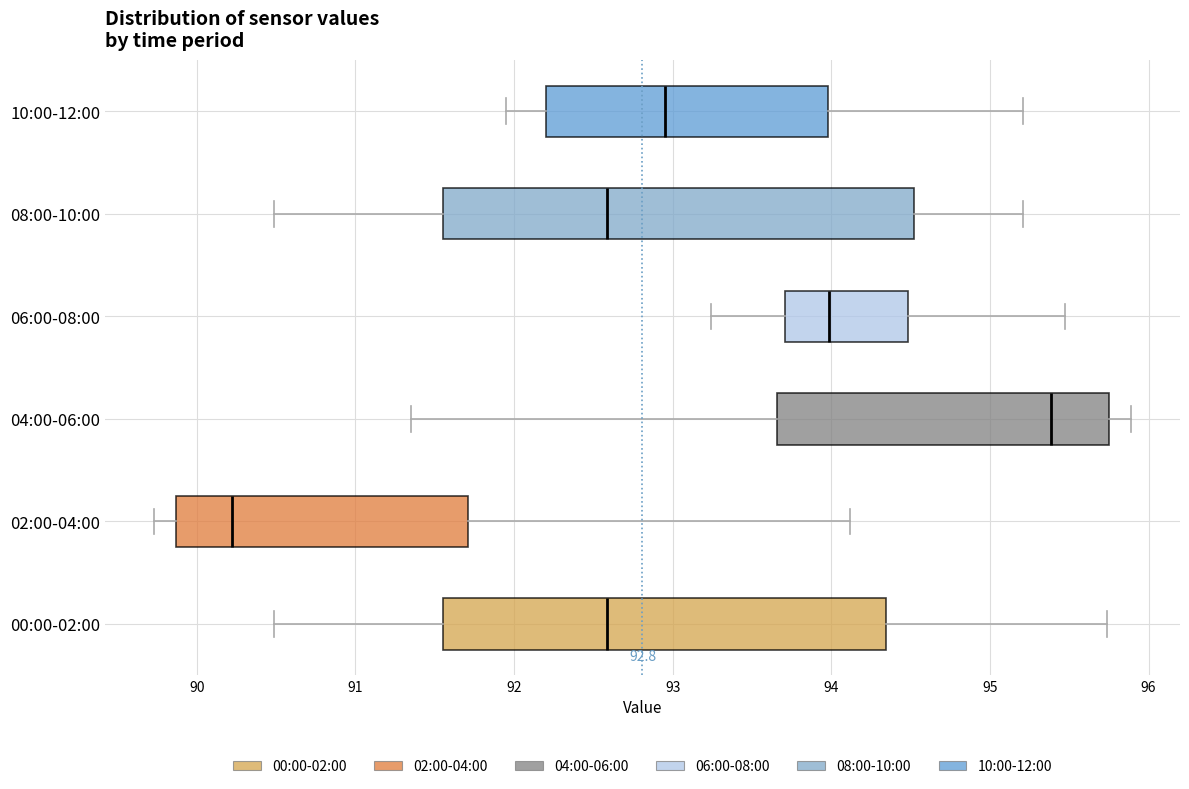

Which box has the furthest to the right median line?

04:00-06:00